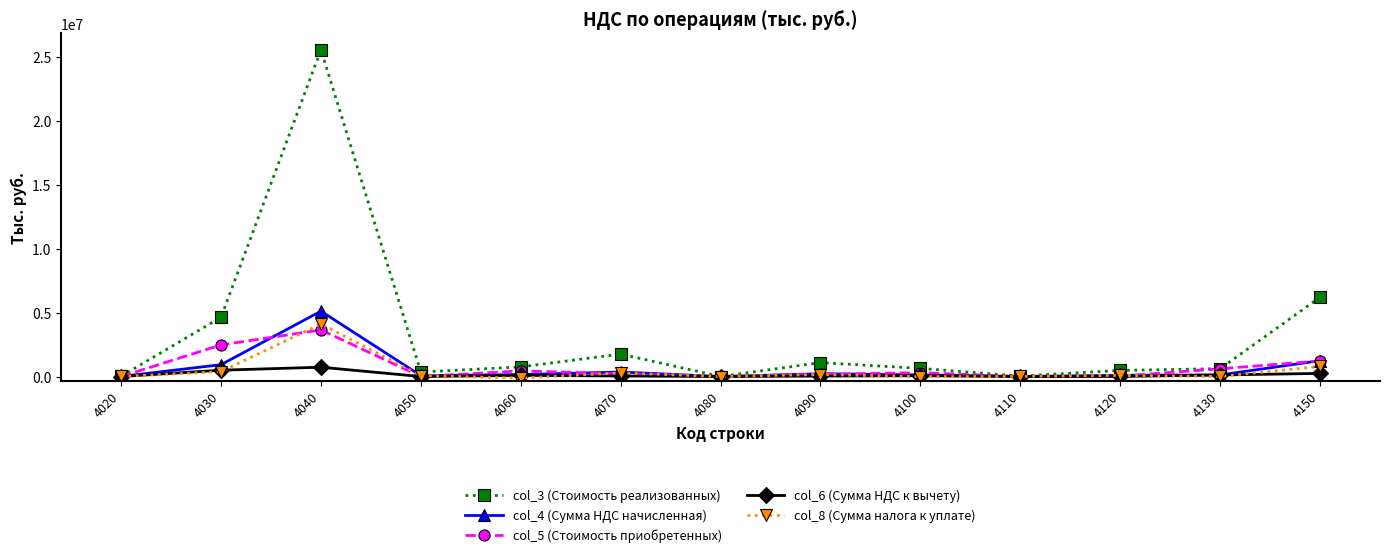

The col_6 (Сумма НДС к вычету) series shows 48 at 4110. True or false?

True